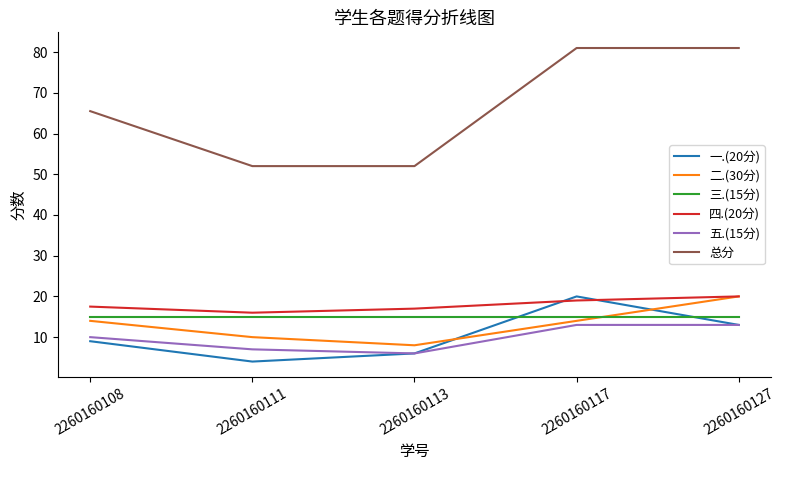

What is the average value of the 总分 series?

66.3